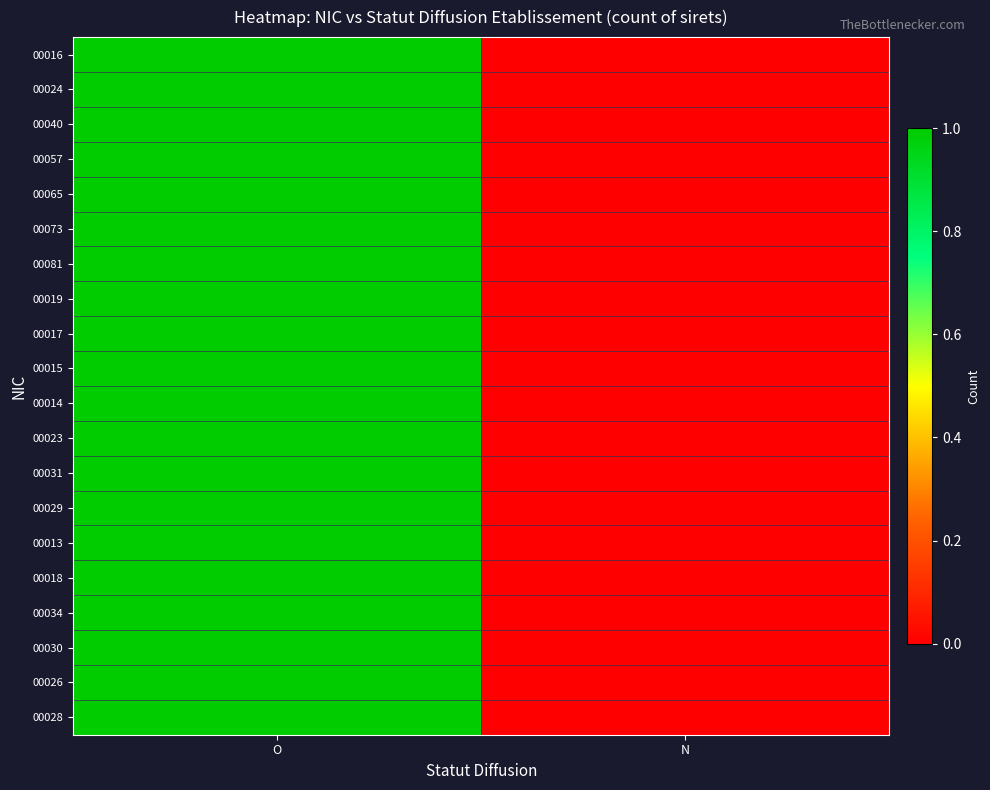

How many categories are shown in the chart?

2